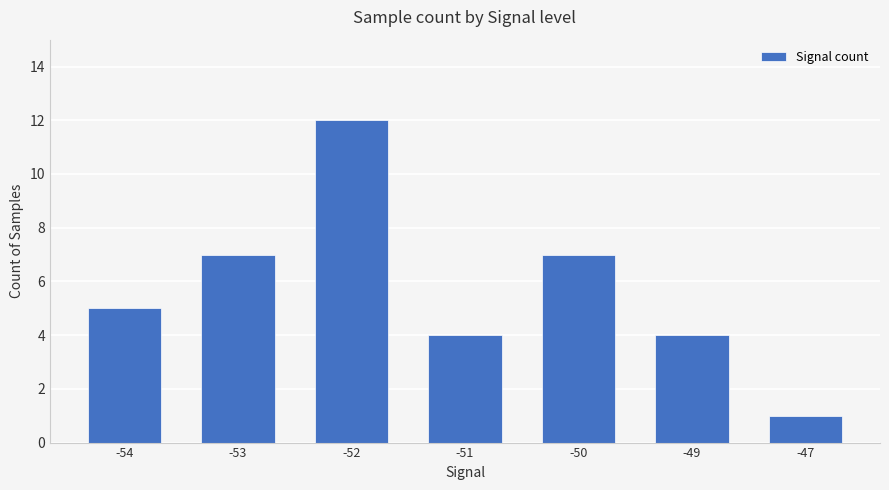

The value at -53 is 12. True or false?

False